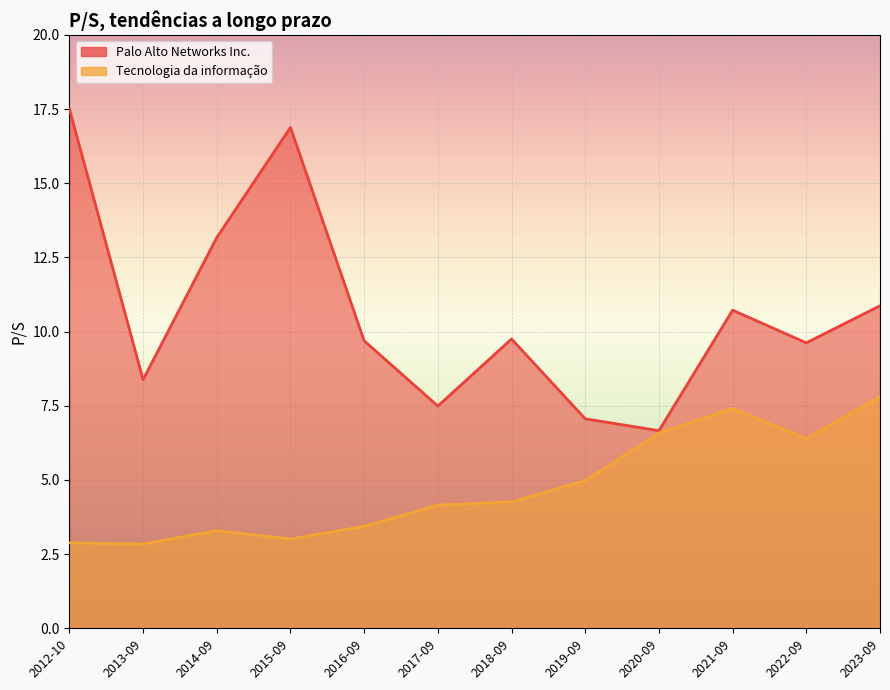

What are all the series names shown in the legend?

Palo Alto Networks Inc., Tecnologia da informação